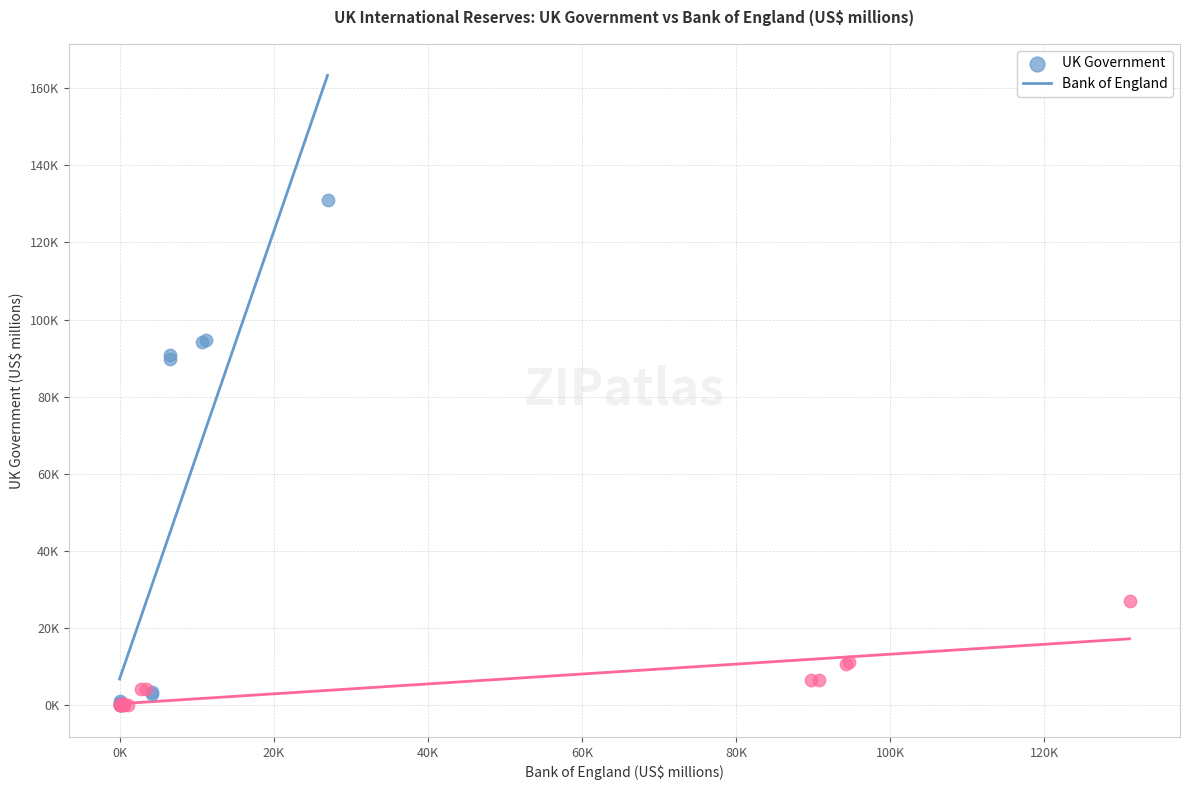

Which series contains the highest Y value?

UK Government